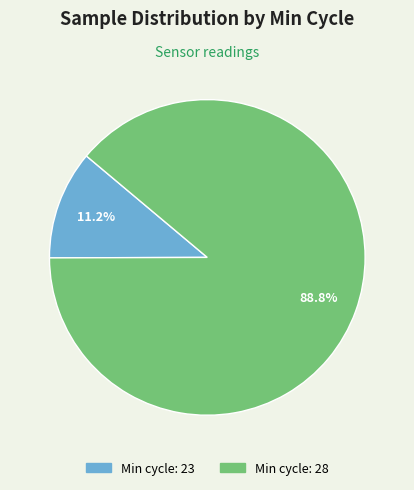

Is there a majority slice in this chart?

Yes